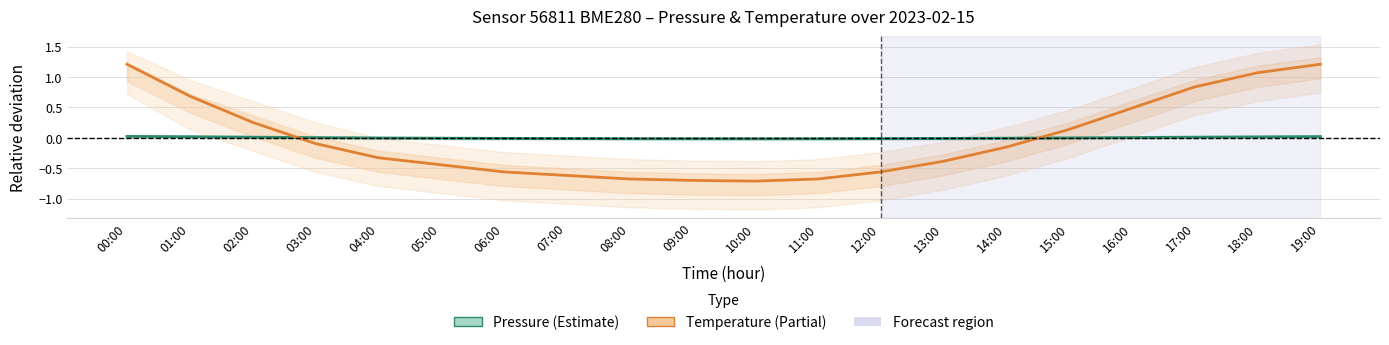

What is the approximate value of Temperature (Partial) at 04:00?

-0.3